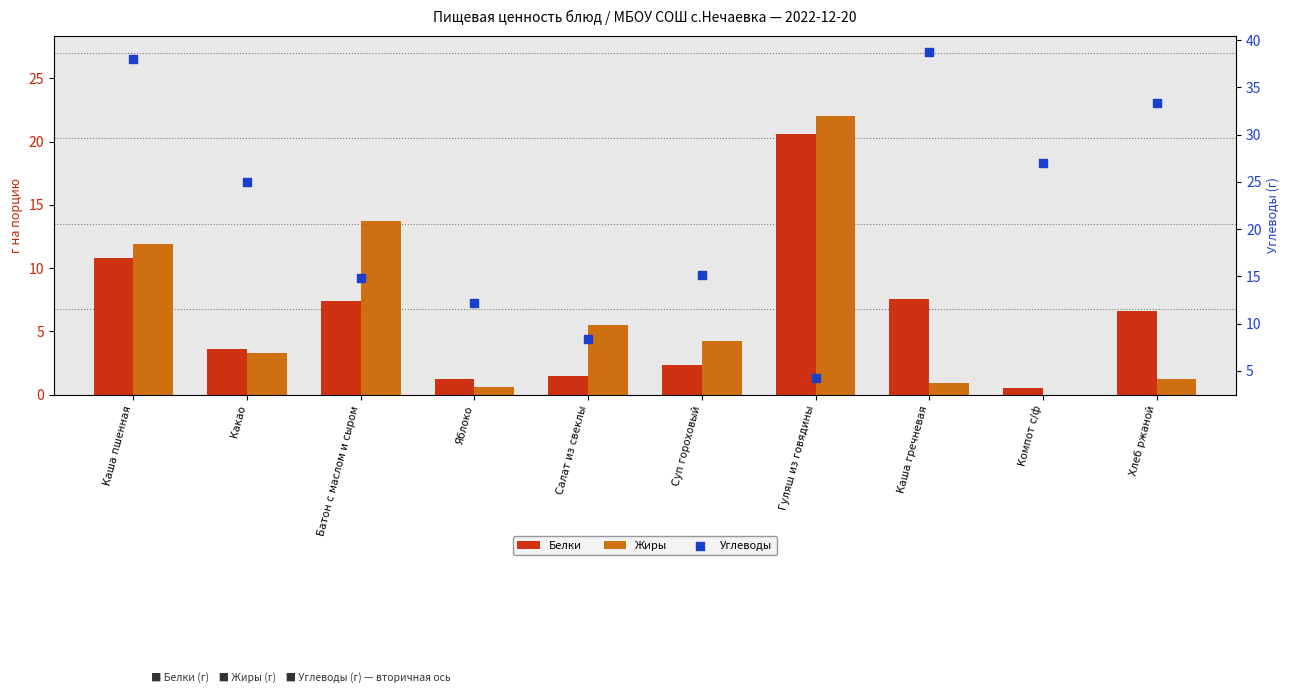

Which series reaches the maximum Y coordinate?

Углеводы